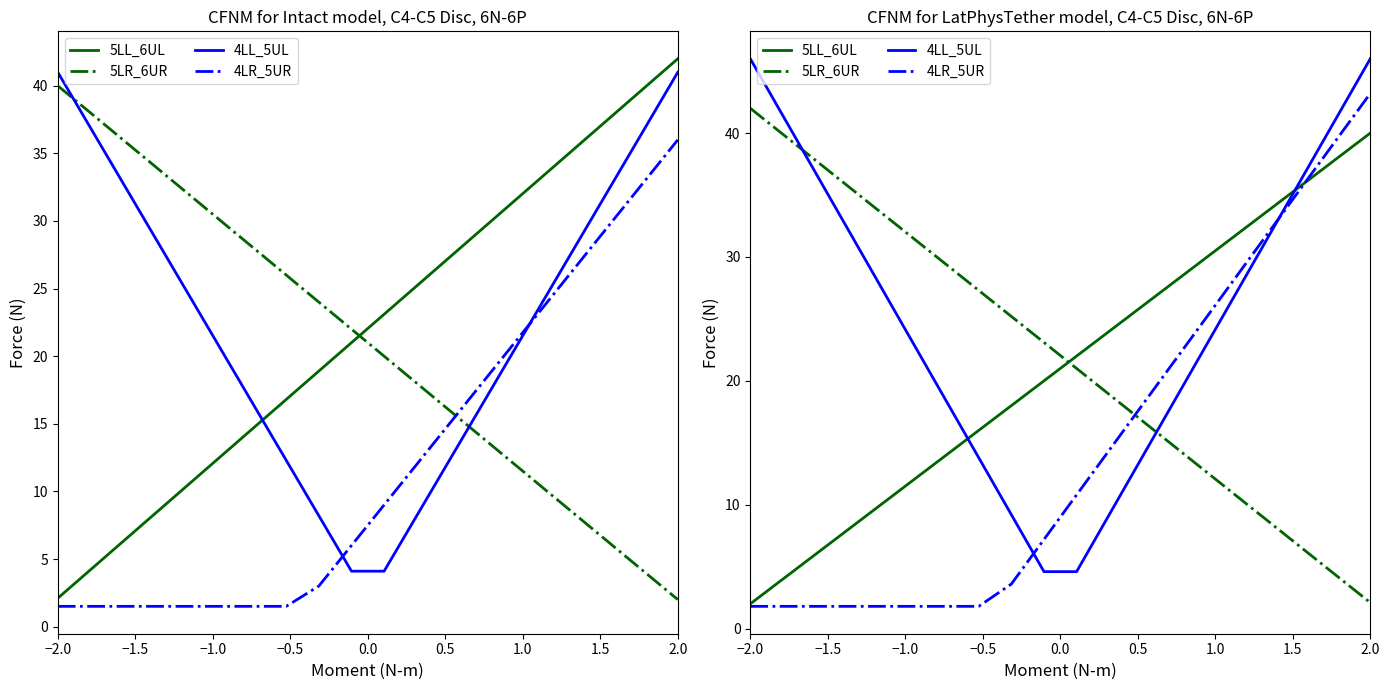

What is the label of the 4th point from the left?

−0.5